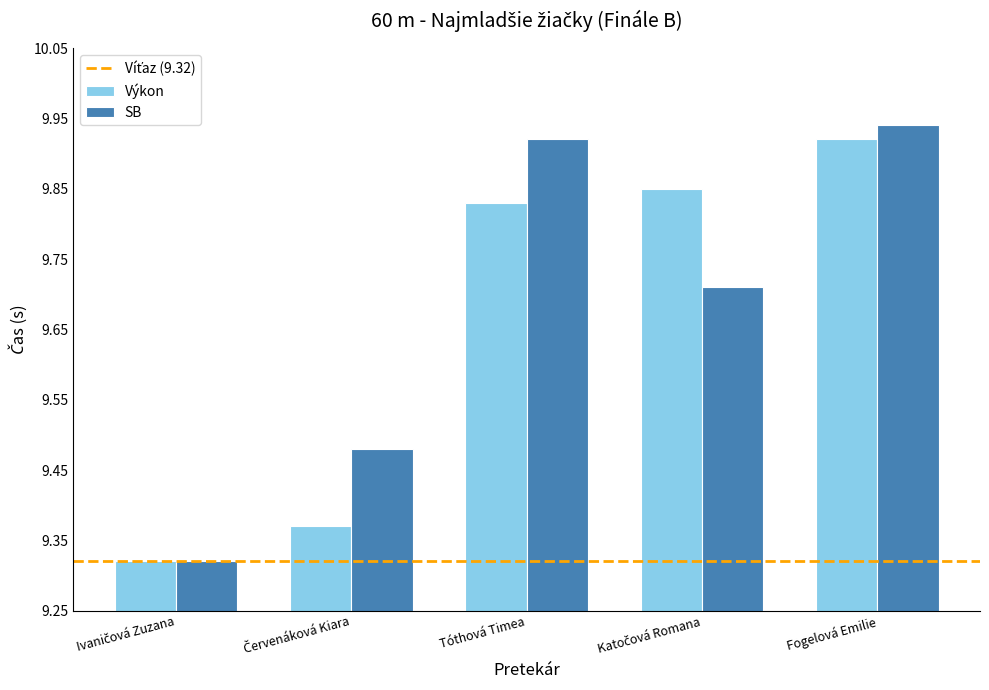

What is the difference between the second highest and minimum values in the Výkon series?

0.5